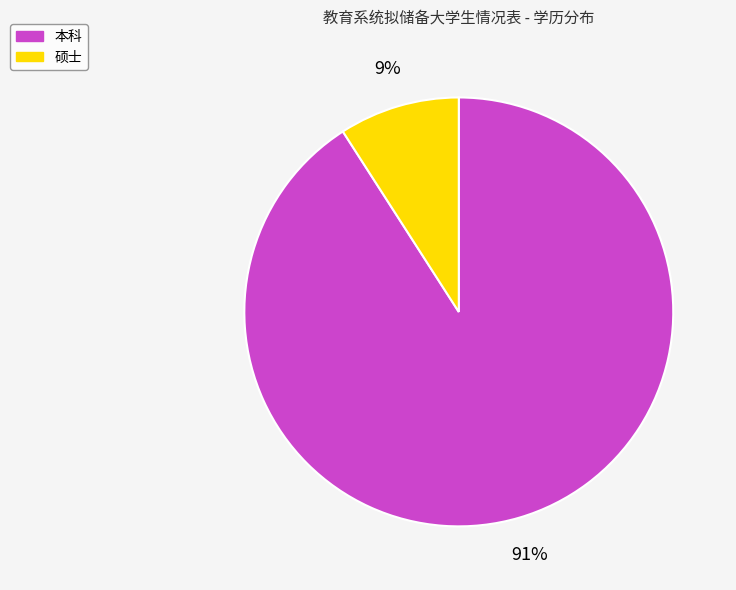

What is the smallest slice in the pie chart?

硕士